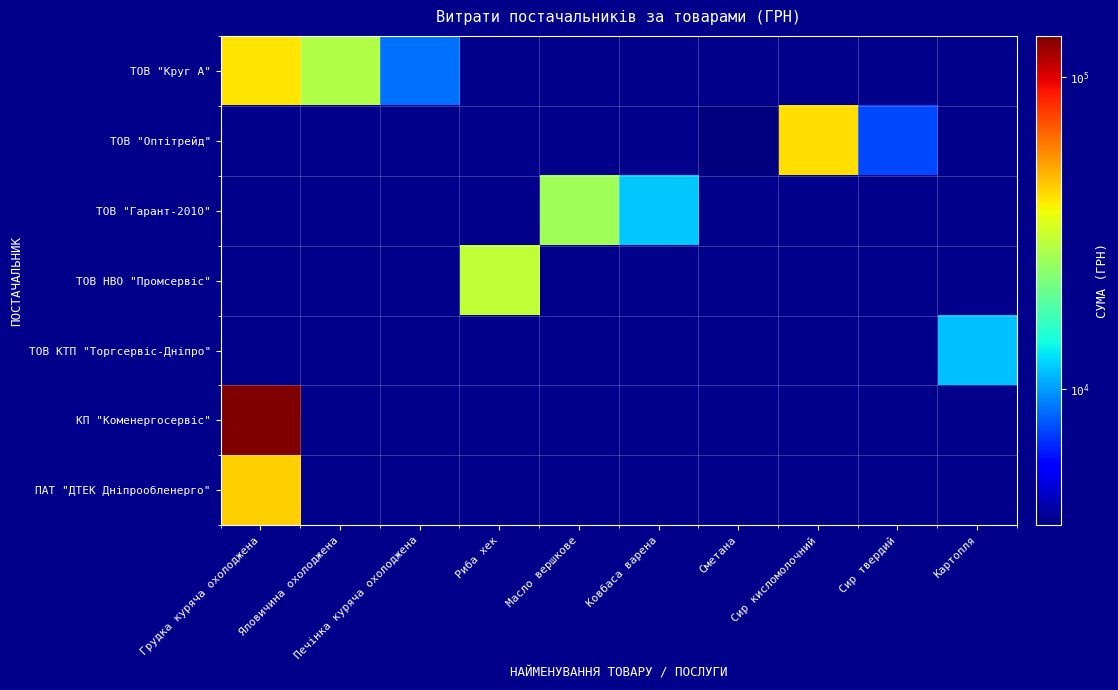

Reading left to right, list all the values displayed in this chart.

ТОВ "Круг А": Грудка куряча охолоджена=40324.3	Яловичина охолоджена=28146.7	Печінка куряча охолоджена=8564.4	Риба хек=0.0	Масло вершкове=0.0	Ковбаса варена=0.0	Сметана=0.0	Сир кисломолочний=0.0	Сир твердий=0.0	Картопля=0.0
ТОВ "Оптітрейд": Грудка куряча охолоджена=0.0	Яловичина охолоджена=0.0	Печінка куряча охолоджена=0.0	Риба хек=0.0	Масло вершкове=0.0	Ковбаса варена=0.0	Сметана=3636.4	Сир кисломолочний=41800.3	Сир твердий=7456.1	Картопля=0.0
ТОВ "Гарант-2010": Грудка куряча охолоджена=0.0	Яловичина охолоджена=0.0	Печінка куряча охолоджена=0.0	Риба хек=0.0	Масло вершкове=26230.7	Ковбаса варена=11594.9	Сметана=0.0	Сир кисломолочний=0.0	Сир твердий=0.0	Картопля=0.0
ТОВ НВО "Промсервіс": Грудка куряча охолоджена=0.0	Яловичина охолоджена=0.0	Печінка куряча охолоджена=0.0	Риба хек=30010.0	Масло вершкове=0.0	Ковбаса варена=0.0	Сметана=0.0	Сир кисломолочний=0.0	Сир твердий=0.0	Картопля=0.0
ТОВ КТП "Торгсервіс-Дніпро": Грудка куряча охолоджена=0.0	Яловичина охолоджена=0.0	Печінка куряча охолоджена=0.0	Риба хек=0.0	Масло вершкове=0.0	Ковбаса варена=0.0	Сметана=0.0	Сир кисломолочний=0.0	Сир твердий=0.0	Картопля=11416.8
КП "Коменергосервіс": Грудка куряча охолоджена=135791.2	Яловичина охолоджена=0.0	Печінка куряча охолоджена=0.0	Риба хек=0.0	Масло вершкове=0.0	Ковбаса варена=0.0	Сметана=0.0	Сир кисломолочний=0.0	Сир твердий=0.0	Картопля=0.0
ПАТ "ДТЕК Дніпрообленерго": Грудка куряча охолоджена=43821.6	Яловичина охолоджена=0.0	Печінка куряча охолоджена=0.0	Риба хек=0.0	Масло вершкове=0.0	Ковбаса варена=0.0	Сметана=0.0	Сир кисломолочний=0.0	Сир твердий=0.0	Картопля=0.0